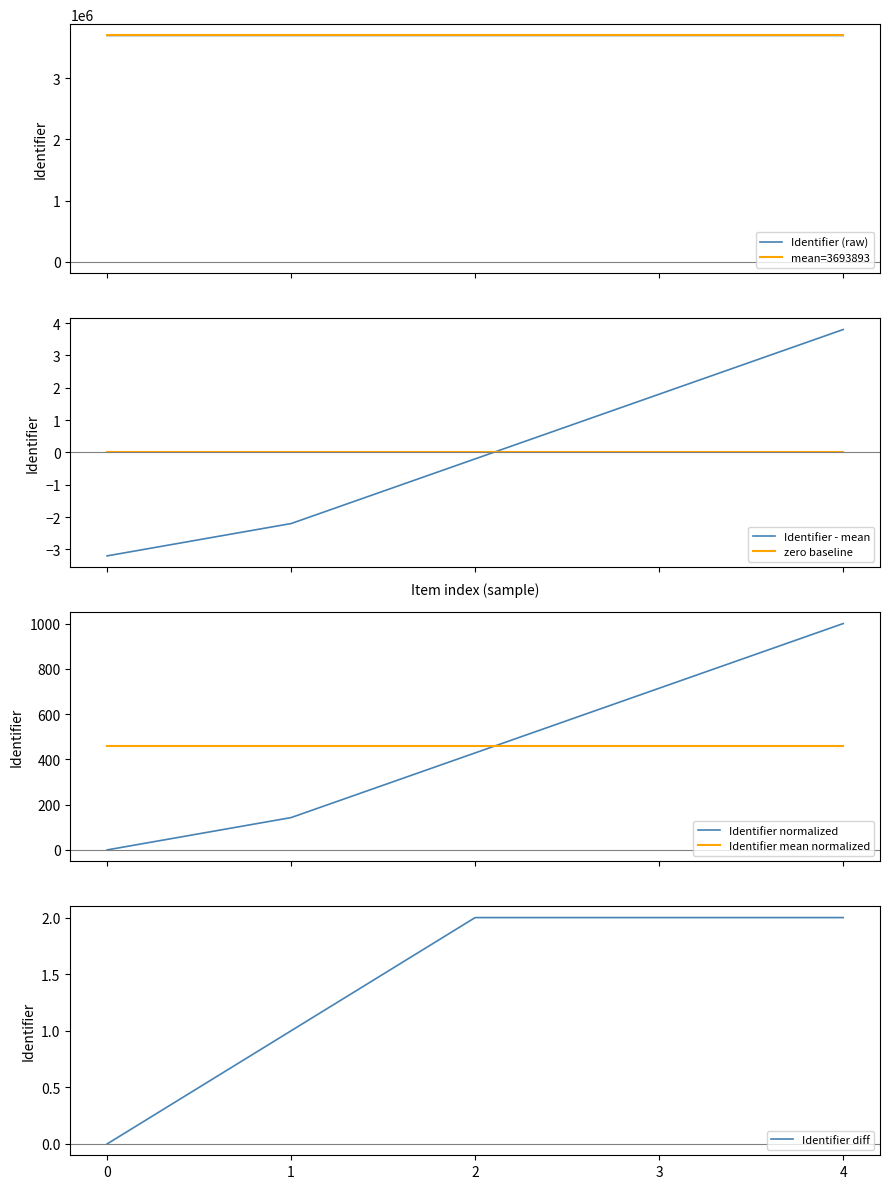

What is the maximum value for Identifier (raw)?

3693897.0